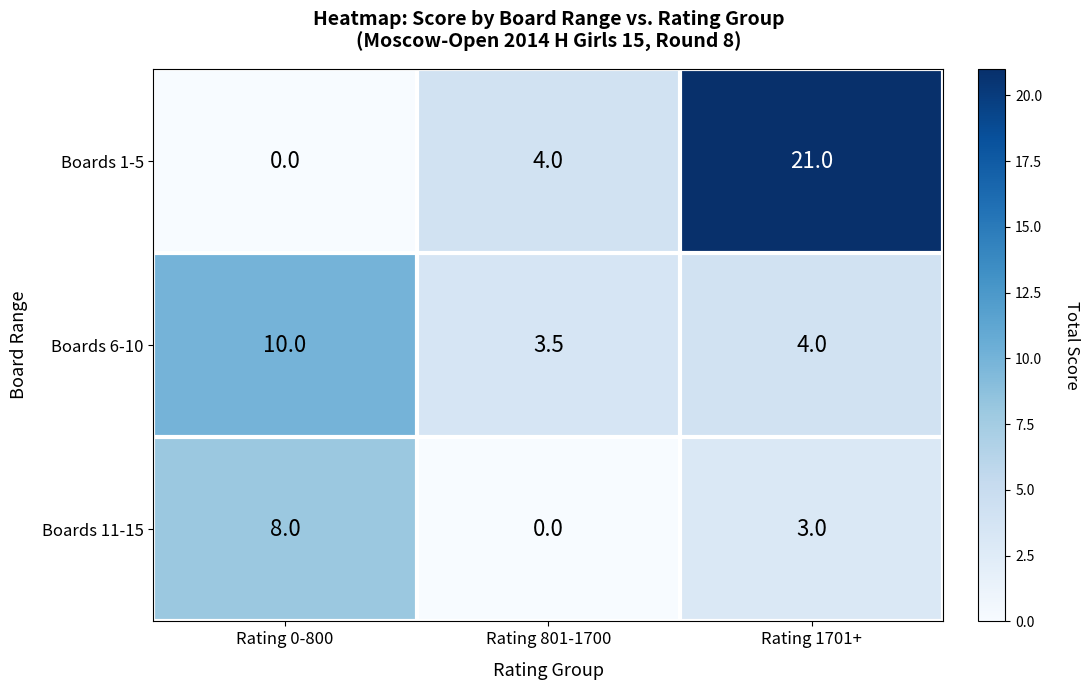

How many values in the Boards 11-15 series are below 3?

1